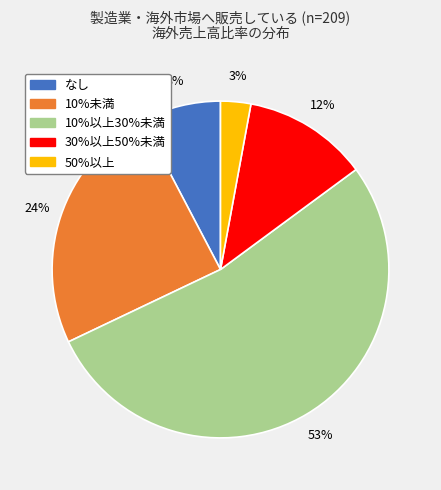

How many slices are in this pie chart?

5